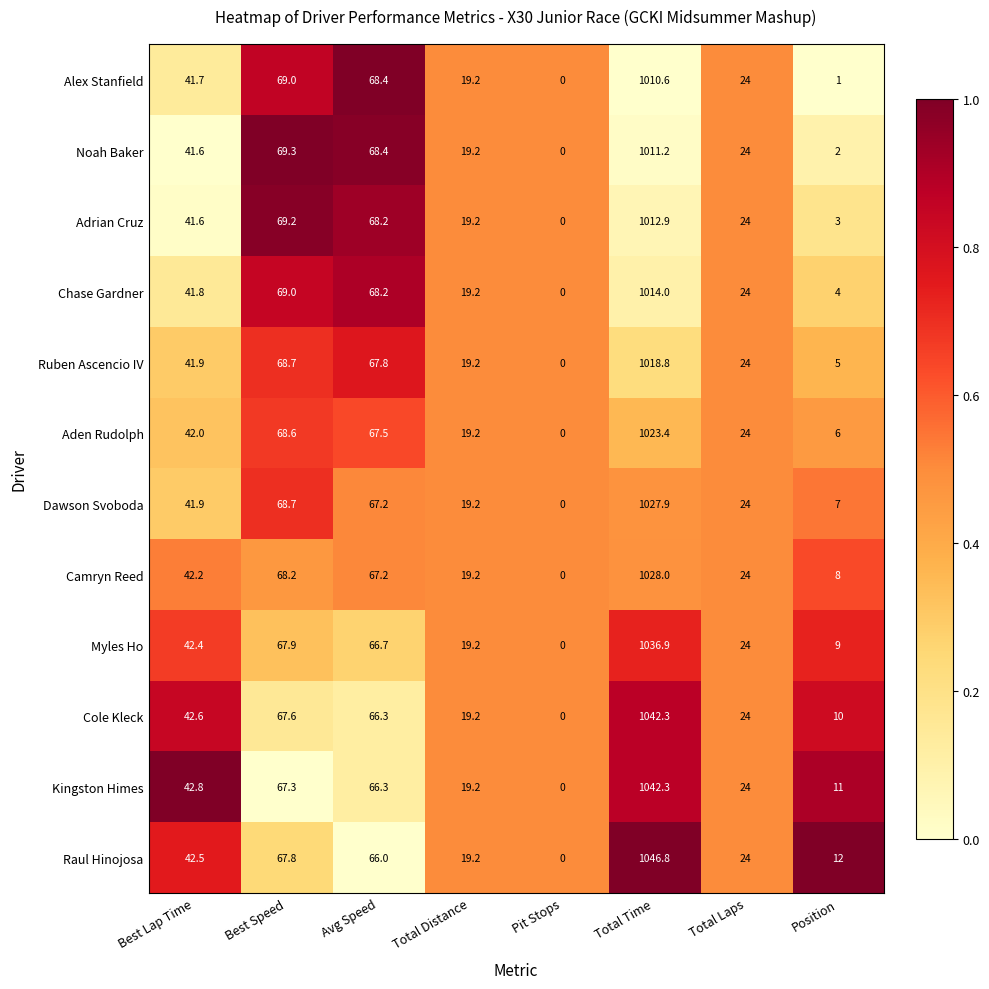

Which category has the lowest value in the Adrian Cruz series?

Pit Stops